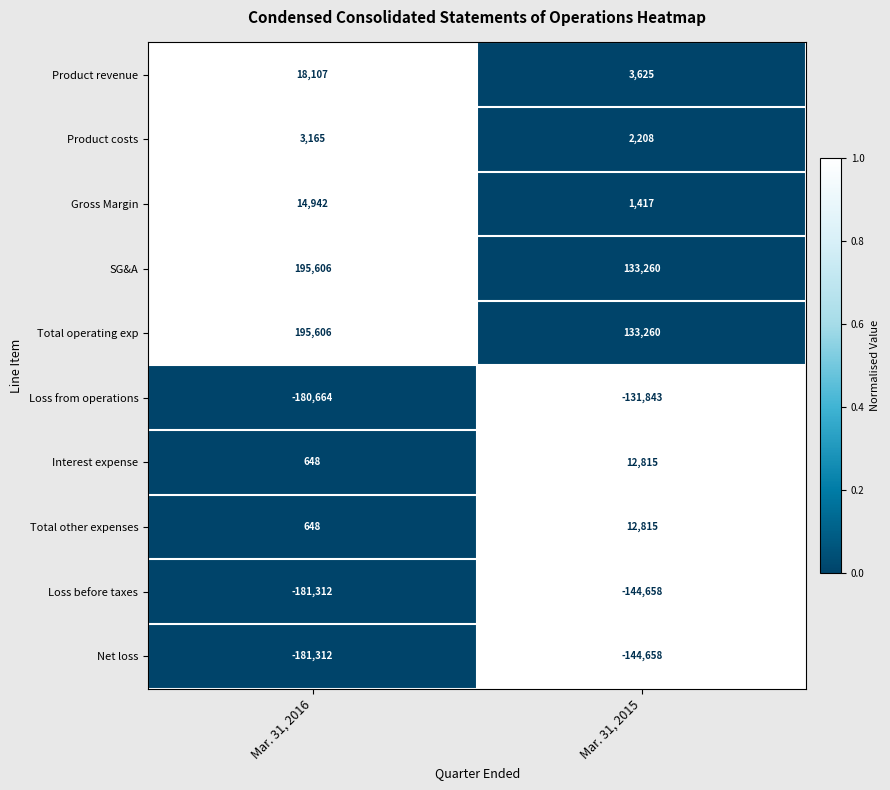

What is the total value across all series at Mar. 31, 2016?

-114566